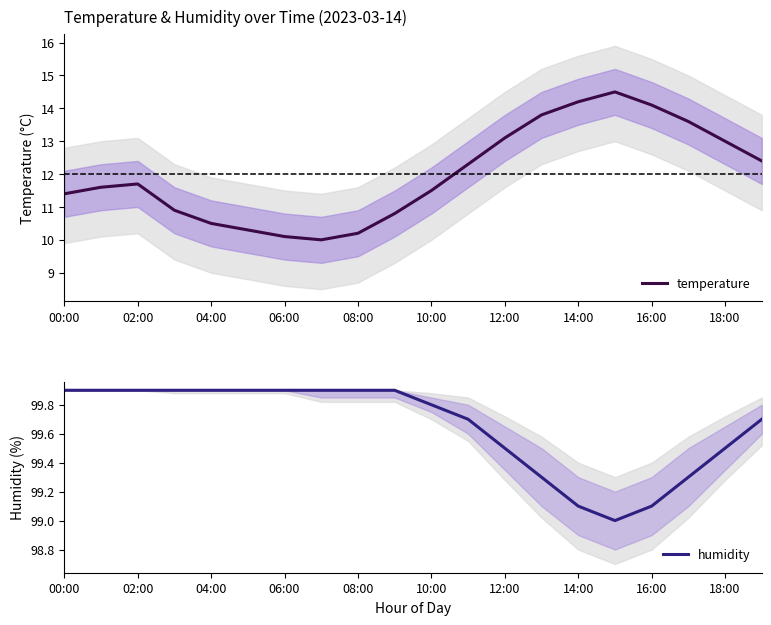

The value of temperature at 06:00 is 4.2. True or false?

False